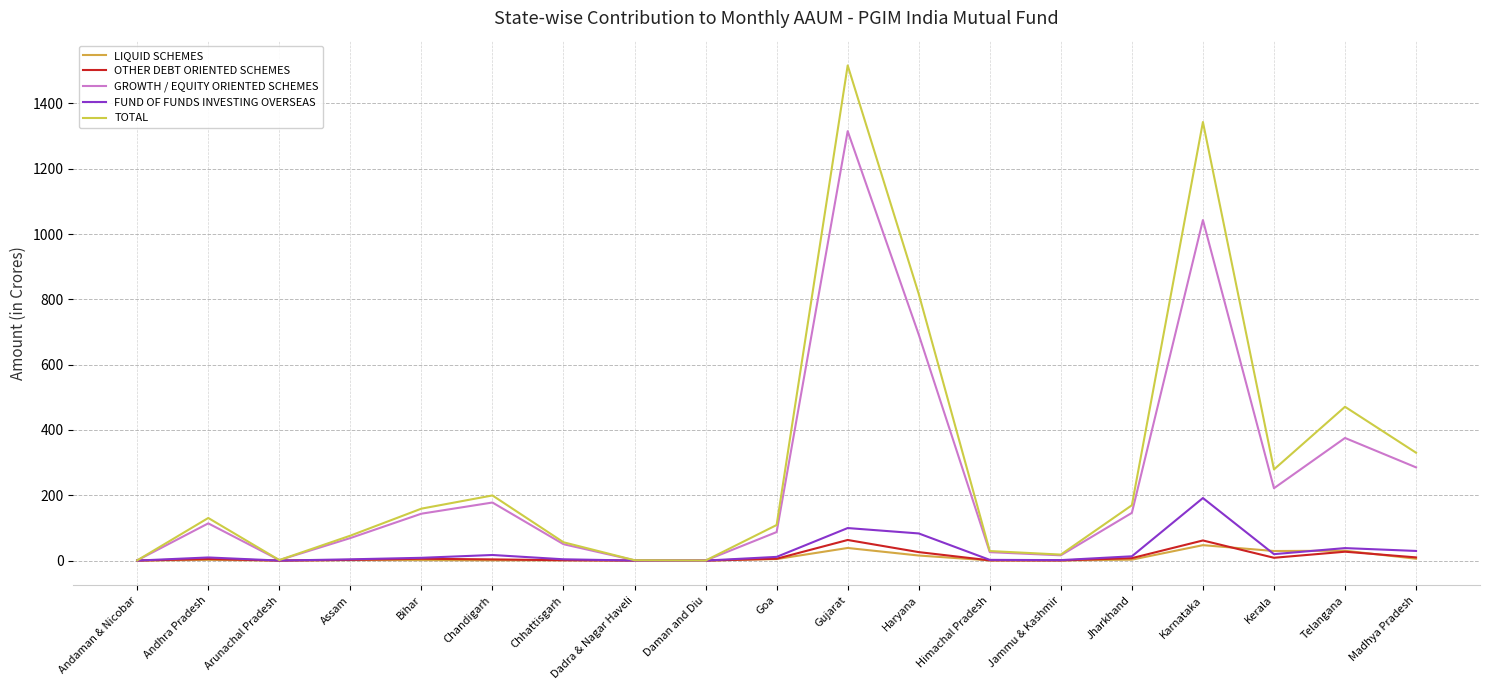

True or false: TOTAL and FUND OF FUNDS INVESTING OVERSEAS cross at least once.

False